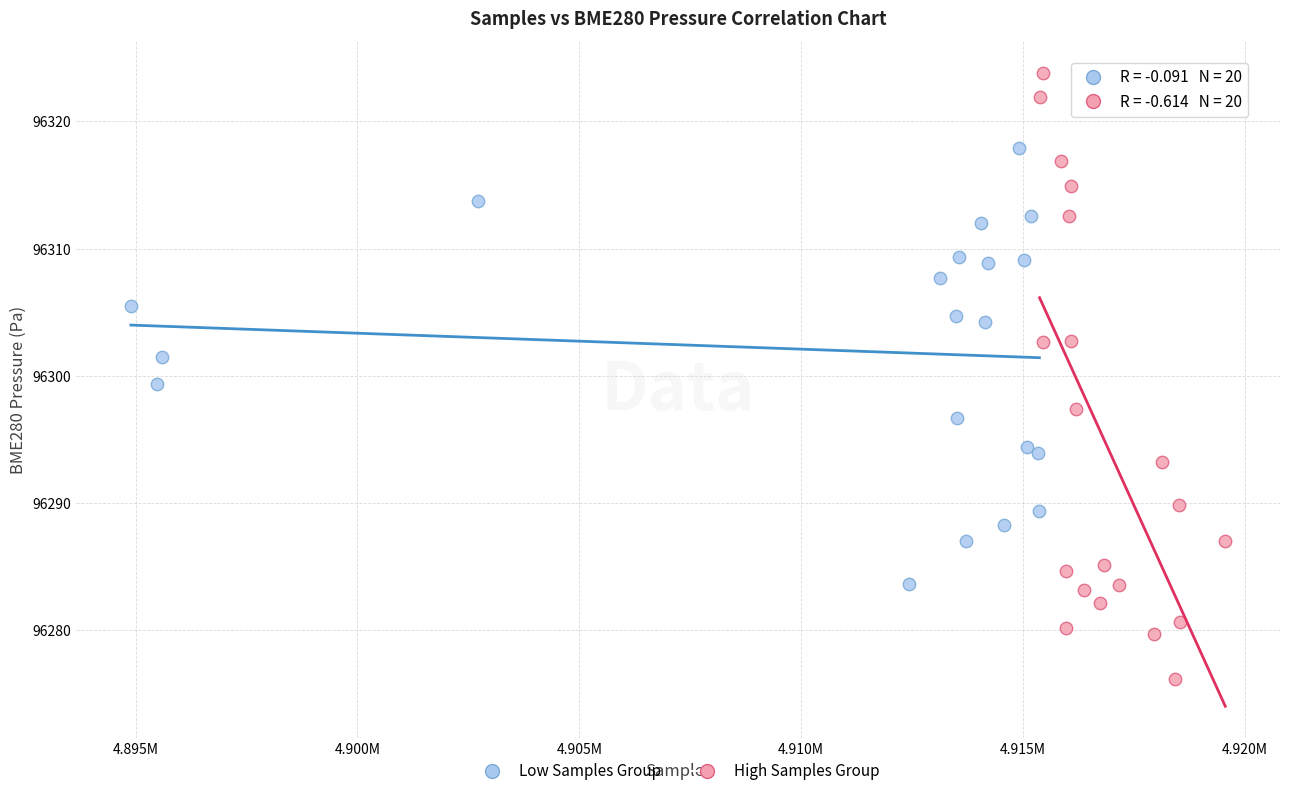

Which series has the largest Y range (max minus min)?

High Samples Group